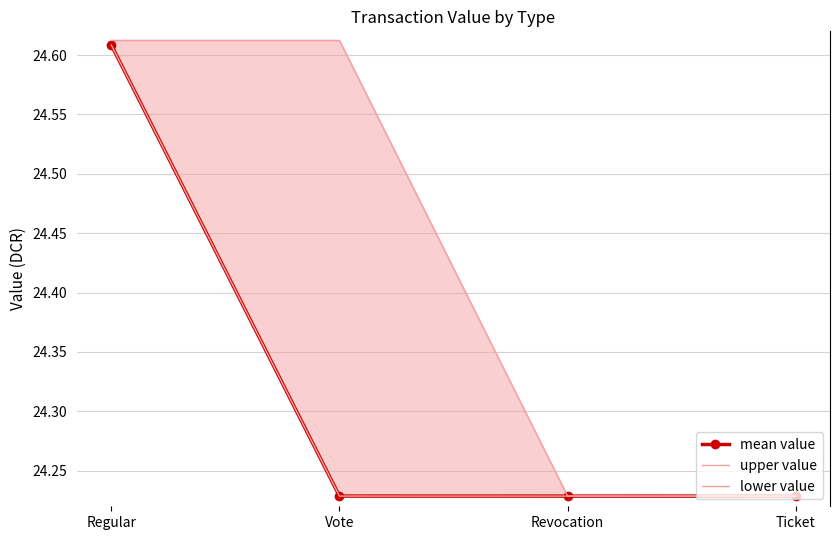

At how many categories does at least one series exceed 24?

4